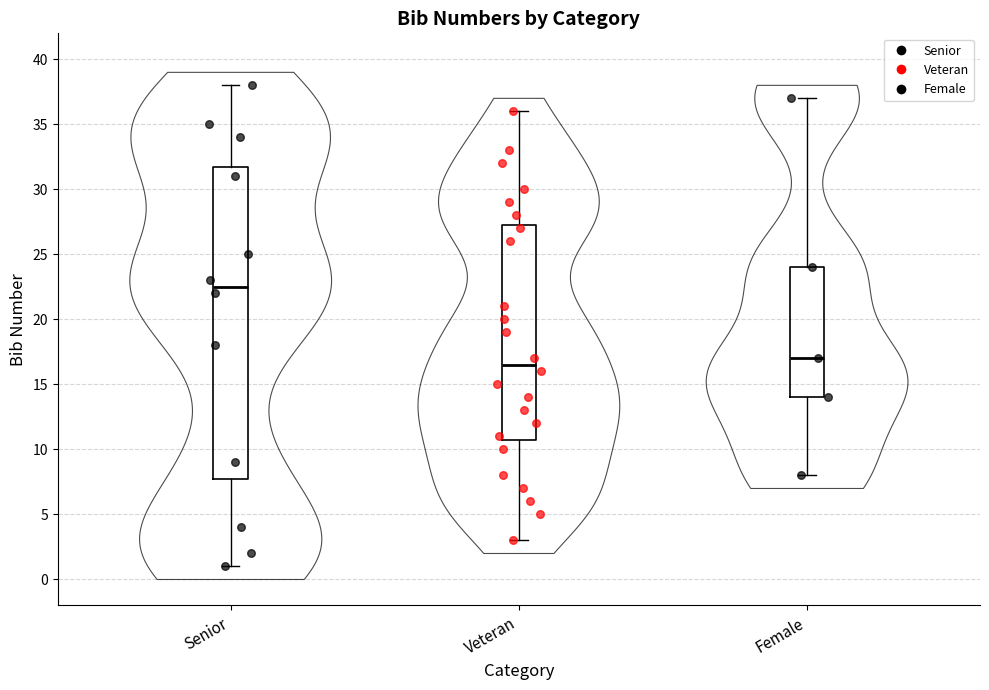

Comparing the boxes themselves (not the whiskers), which one is the tallest?

Senior